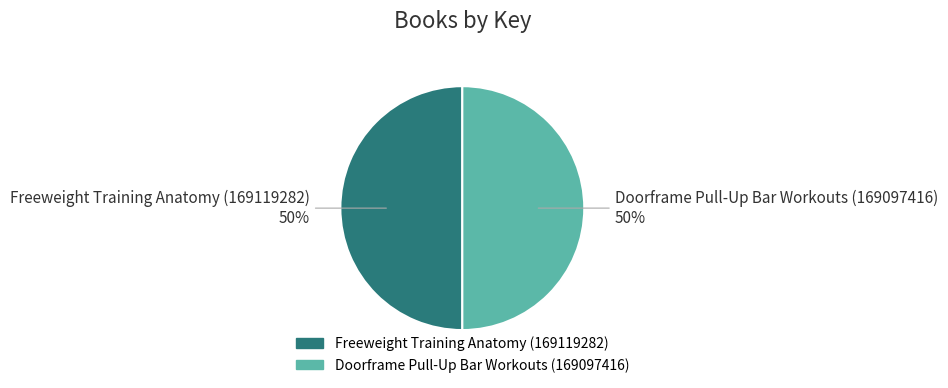

What is the ratio of the value at Freeweight Training Anatomy (169119282) to the value at Doorframe Pull-Up Bar Workouts (169097416)?

1.0